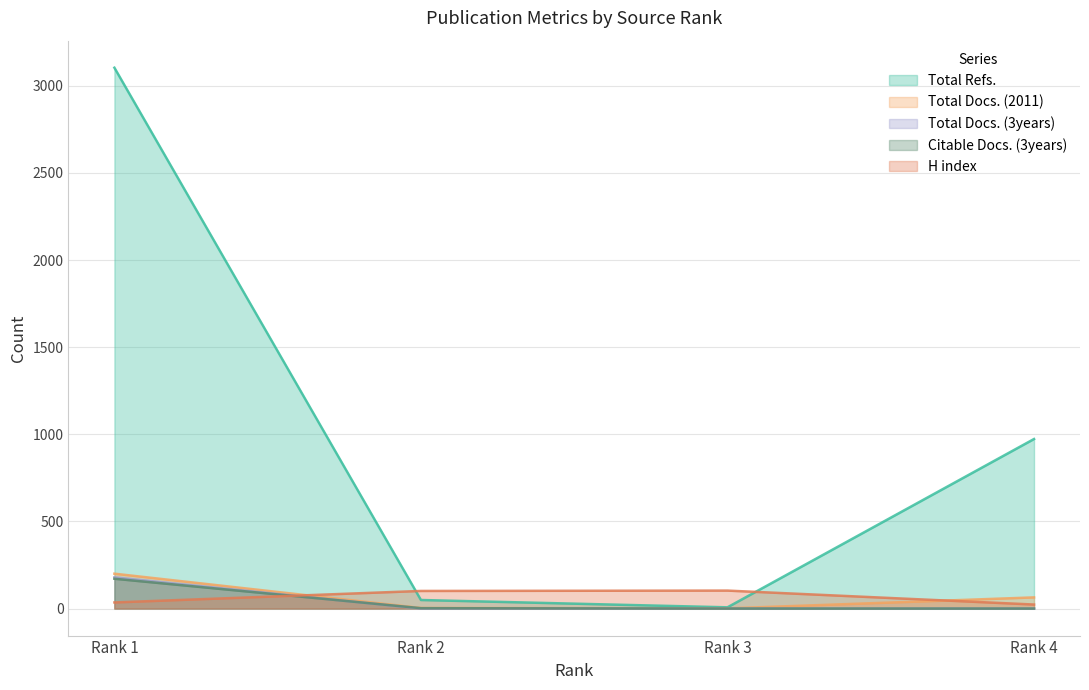

What is the maximum value for Total Docs. (3years)?

179